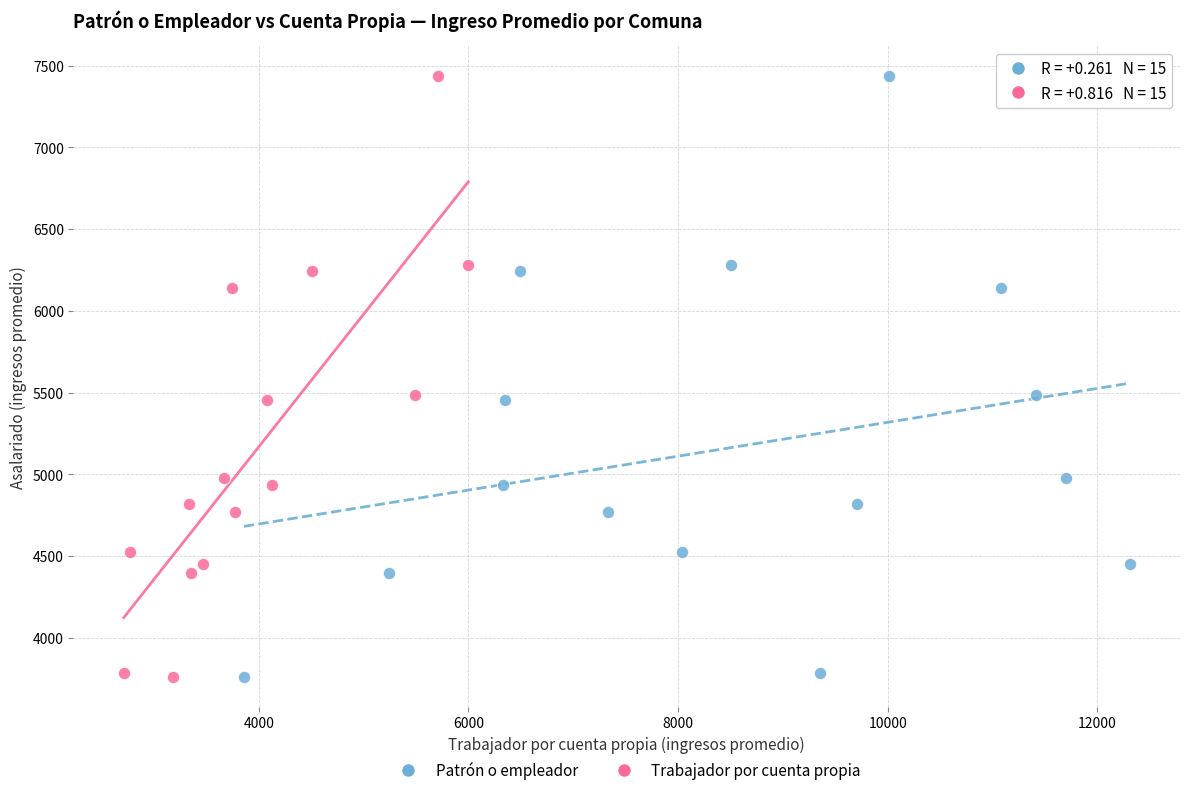

What are all the series names shown in the legend?

Patrón o empleador, Trabajador por cuenta propia